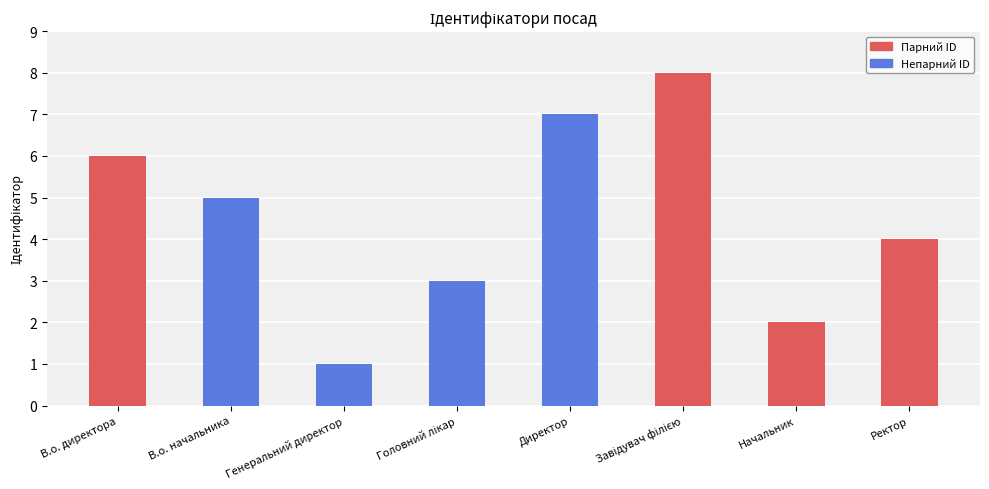

True or false: the data shows 6 at В.о. директора.

True